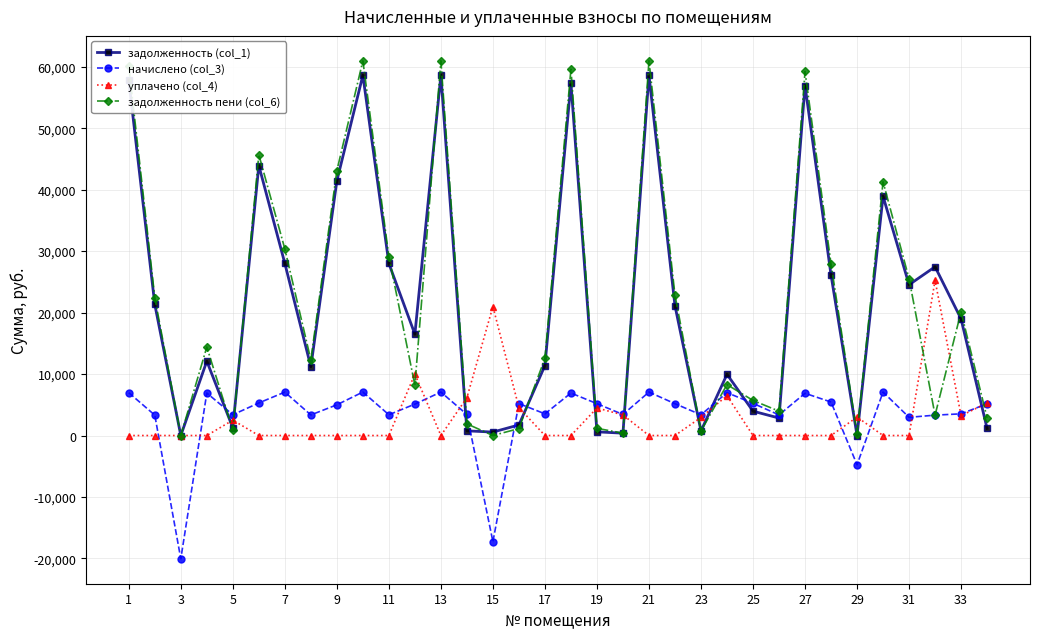

What is the value of the задолженность пени (col_6) point at the 14th from the left?

1900.0